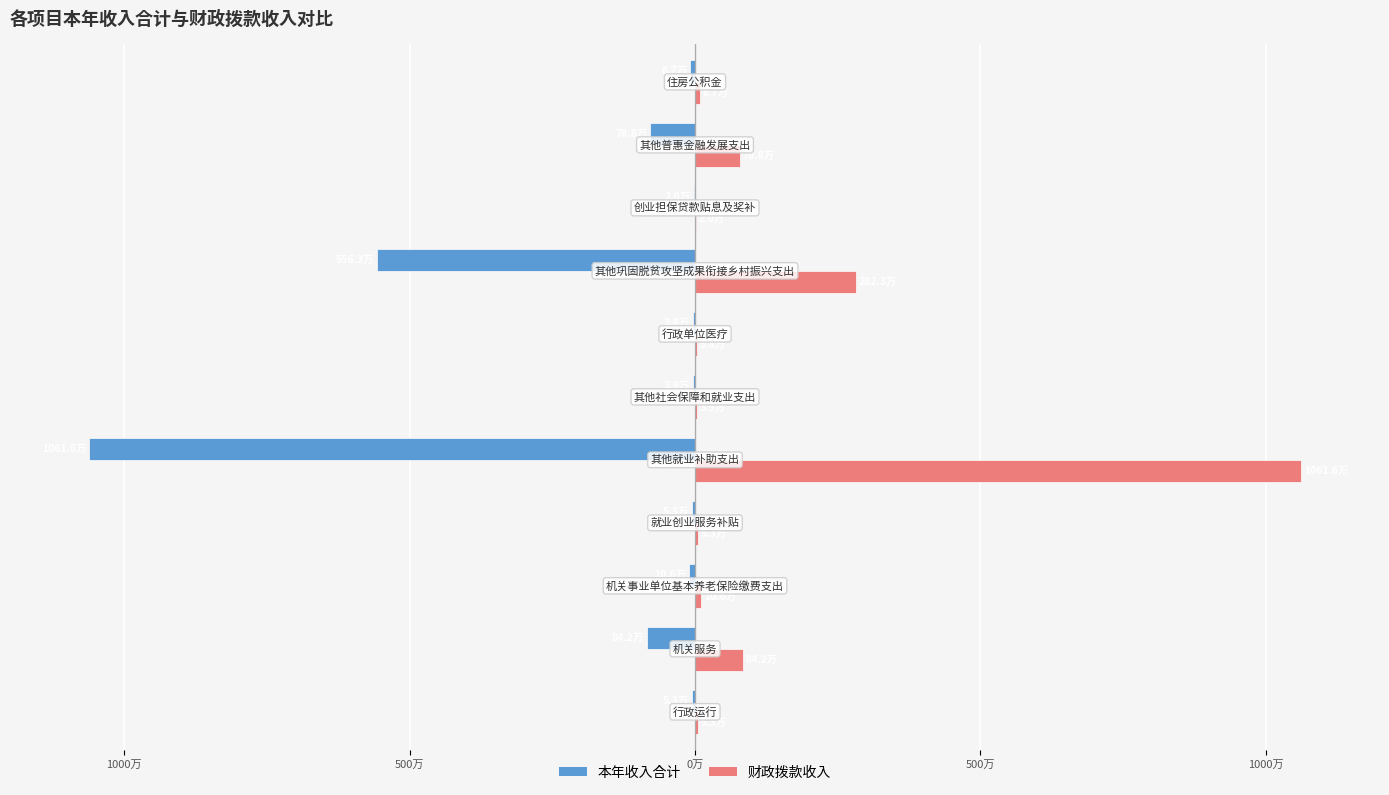

What are all the series names shown in the legend?

本年收入合计, 财政拨款收入